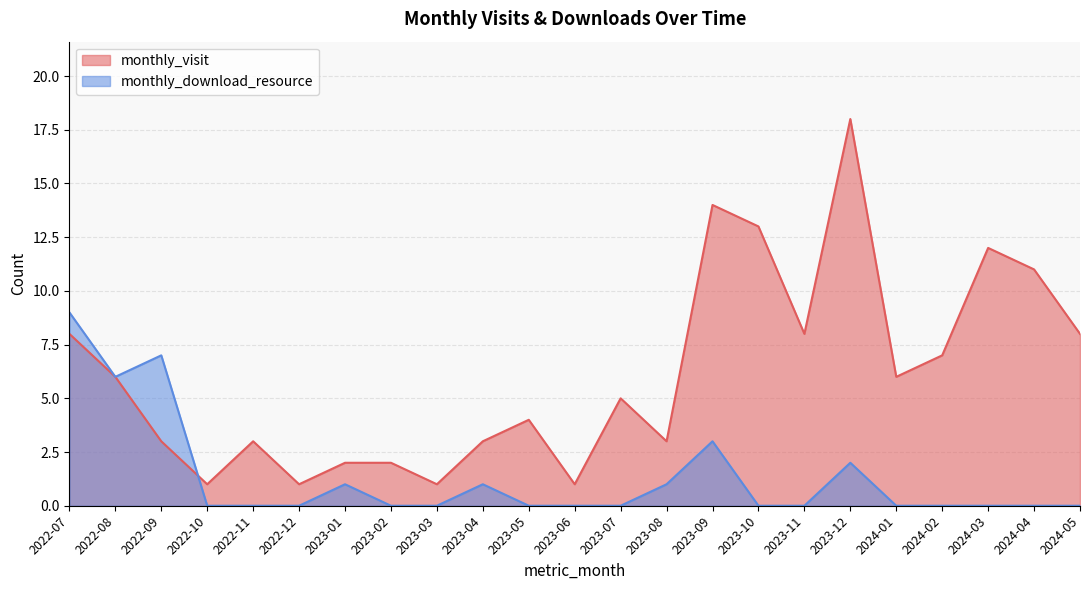

Reading right to left, list all the values displayed in this chart.

monthly_visit: 2024-05=8	2024-04=11	2024-03=12	2024-02=7	2024-01=6	2023-12=18	2023-11=8	2023-10=13	2023-09=14	2023-08=3	2023-07=5	2023-06=1	2023-05=4	2023-04=3	2023-03=1	2023-02=2	2023-01=2	2022-12=1	2022-11=3	2022-10=1	2022-09=3	2022-08=6	2022-07=8
monthly_download_resource: 2024-05=0	2024-04=0	2024-03=0	2024-02=0	2024-01=0	2023-12=2	2023-11=0	2023-10=0	2023-09=3	2023-08=1	2023-07=0	2023-06=0	2023-05=0	2023-04=1	2023-03=0	2023-02=0	2023-01=1	2022-12=0	2022-11=0	2022-10=0	2022-09=7	2022-08=6	2022-07=9